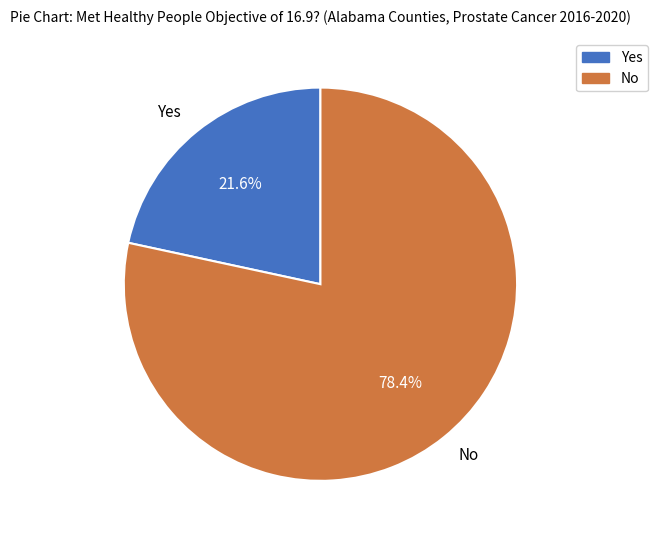

What percentage do Yes and No together represent?

100.0%